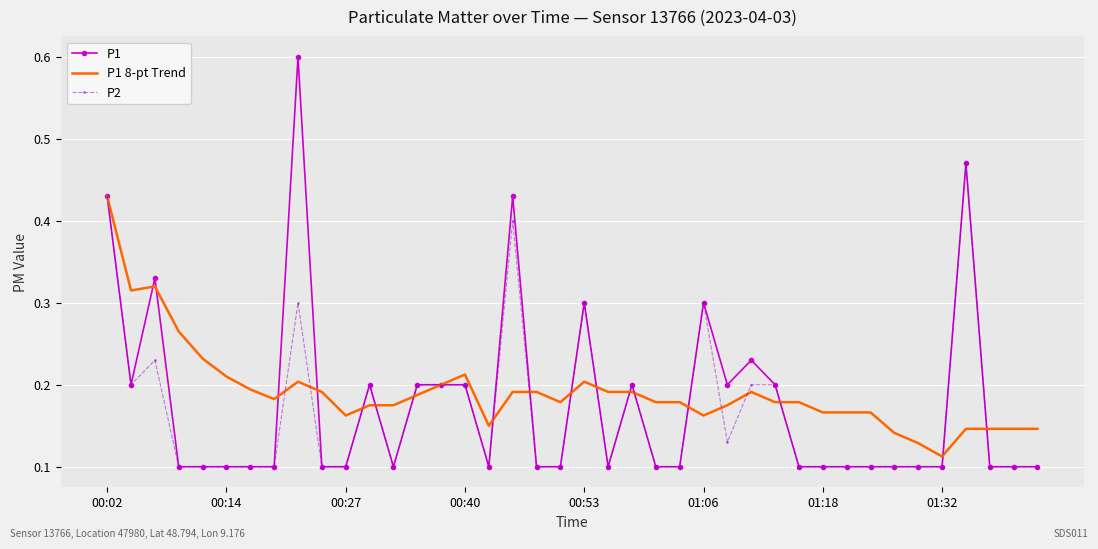

Which series has the largest range (max minus min)?

P1